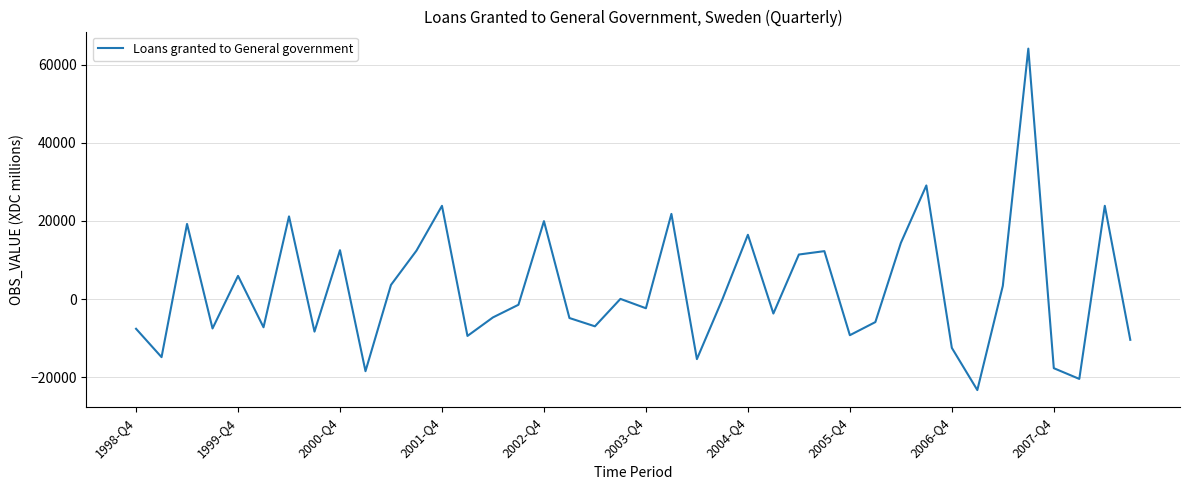

What is the sum of all values?

103305